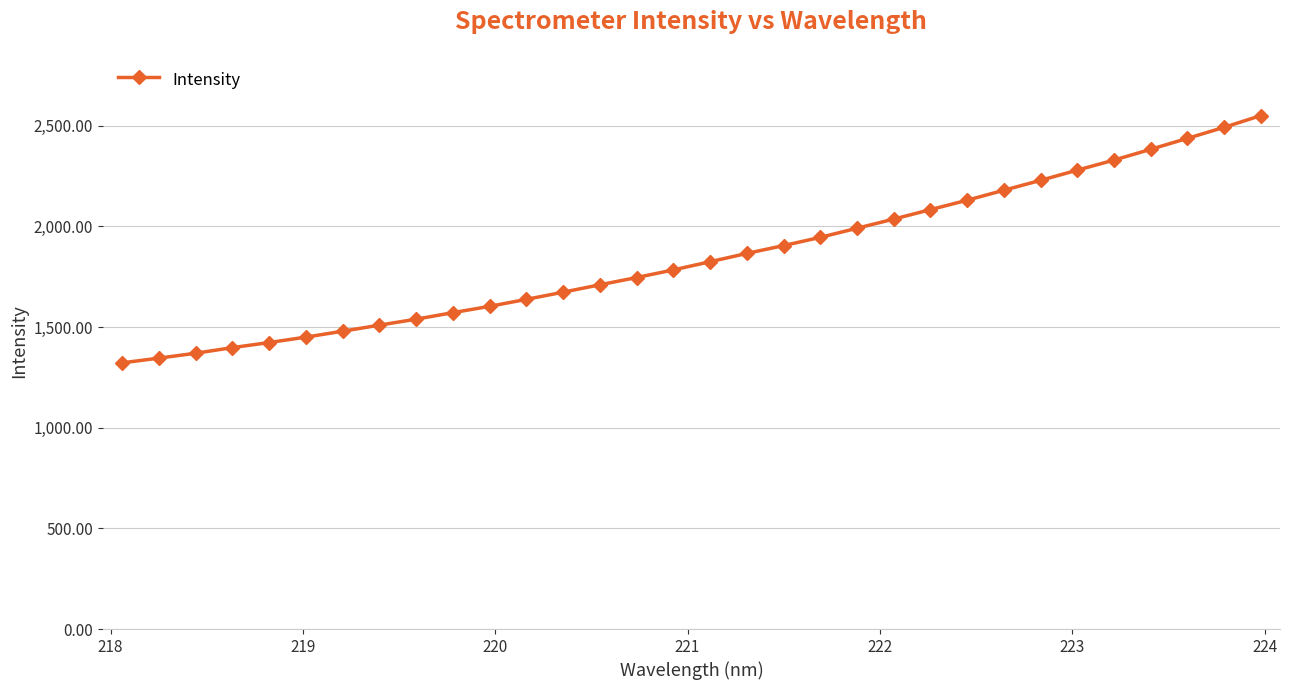

True or false: there are more than 0 points higher than both neighbors.

False